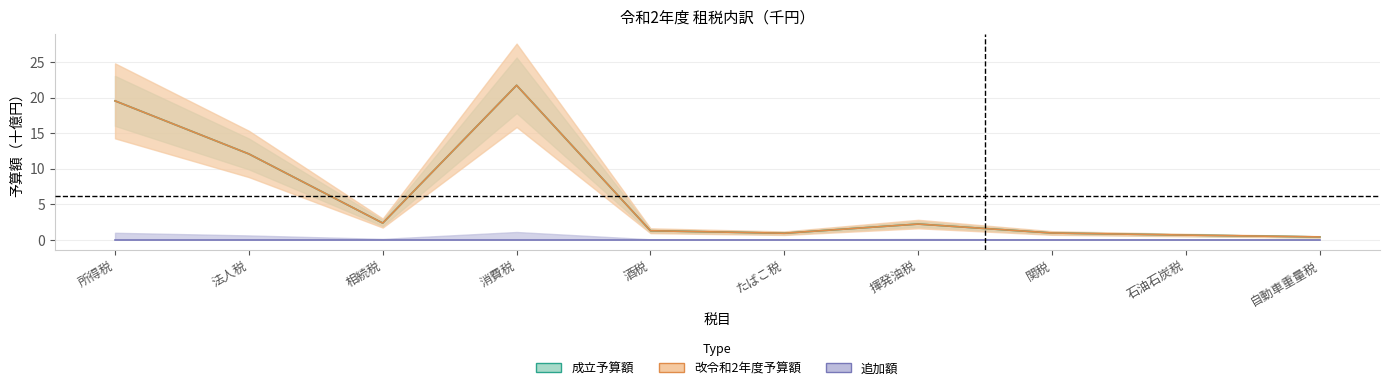

What is the greatest value displayed?

21.7